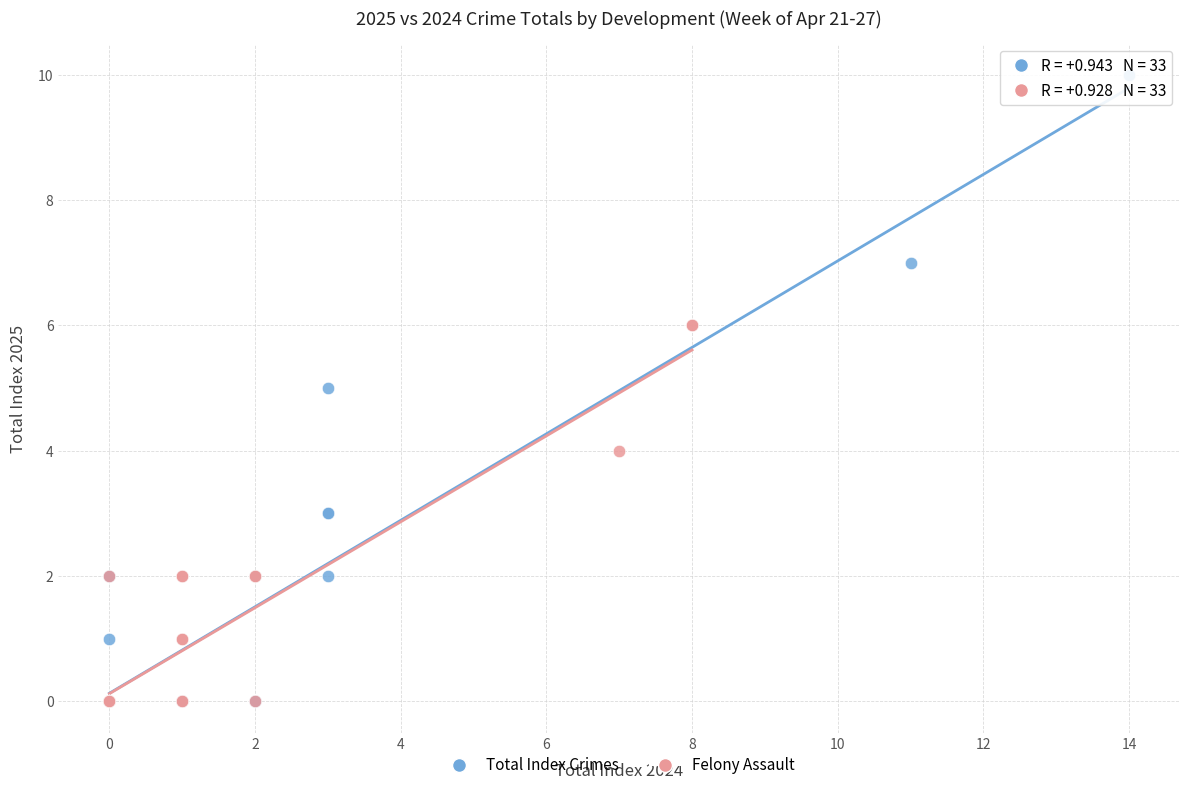

What are all the series names shown in the legend?

Total Index Crimes, Felony Assault